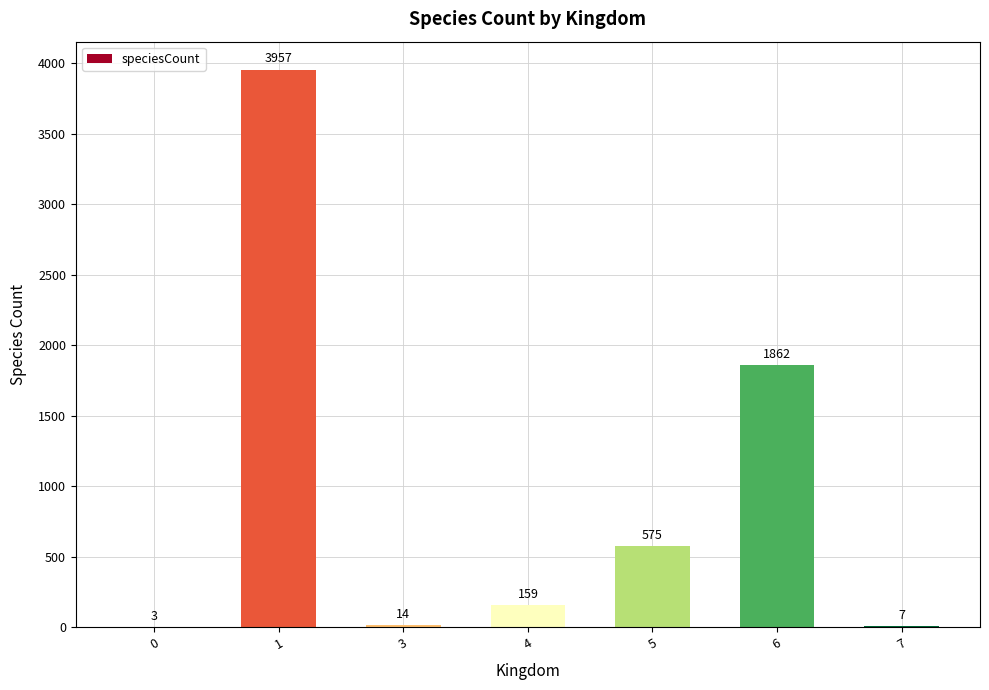

Reading left to right, list all the values displayed in this chart.

3	3957	14	159	575	1862	7